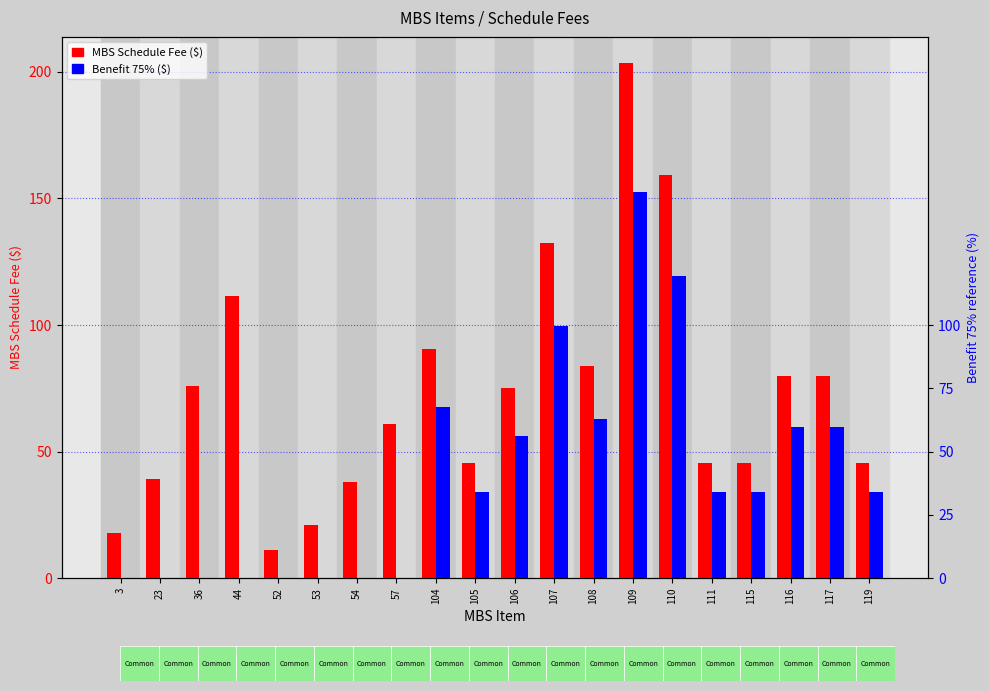

Reading left to right, what are all the values shown in this chart?

MBS Schedule Fee ($): 17.9	39.1	75.8	111.5	11.0	21.0	38.0	61.0	90.3	45.4	75.0	132.6	84.0	203.7	159.3	45.4	45.4	79.8	79.8	45.4
Benefit 75% ($): 0.0	0.0	0.0	0.0	0.0	0.0	0.0	0.0	67.8	34.0	56.2	99.5	63.0	152.8	119.5	34.0	34.0	59.9	59.9	34.0